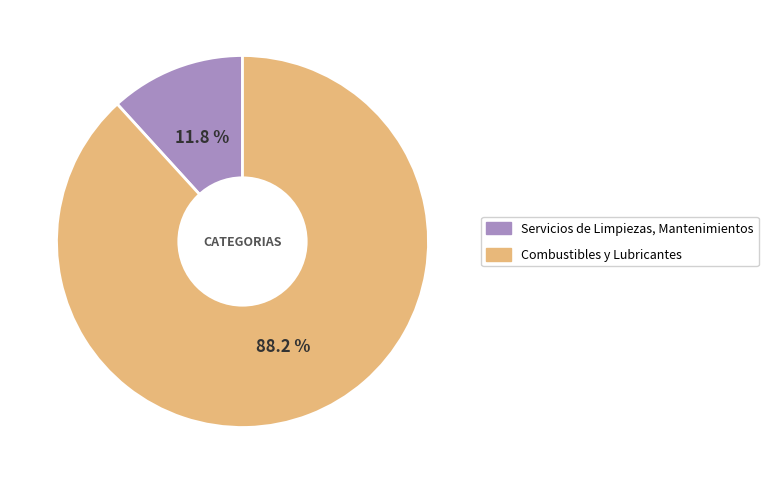

How many segments does this pie chart have?

2